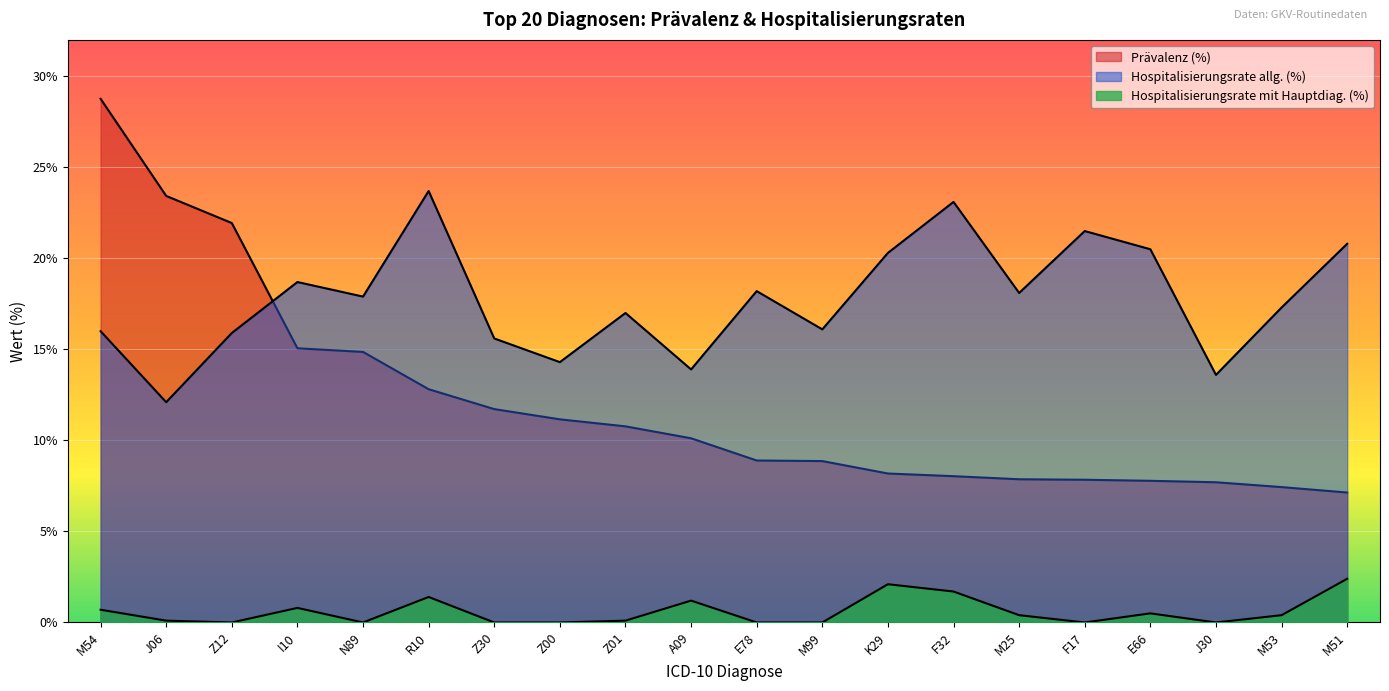

How many positive values does the Hospitalisierungsrate mit Hauptdiag. (%) series have?

12